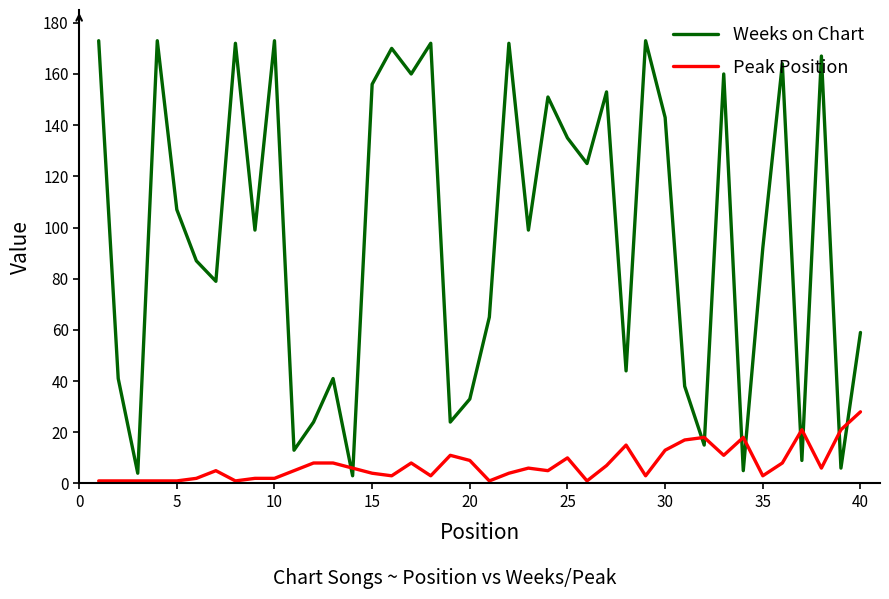

How many intersections are there between Weeks on Chart and Peak Position?

10